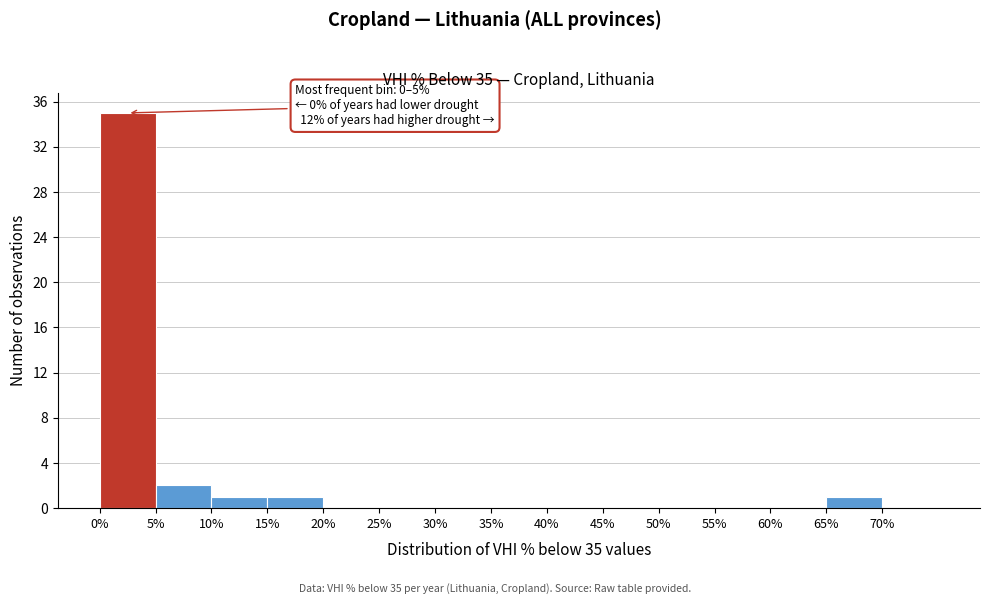

Which range on the x-axis has the tallest bar?

0 to 5